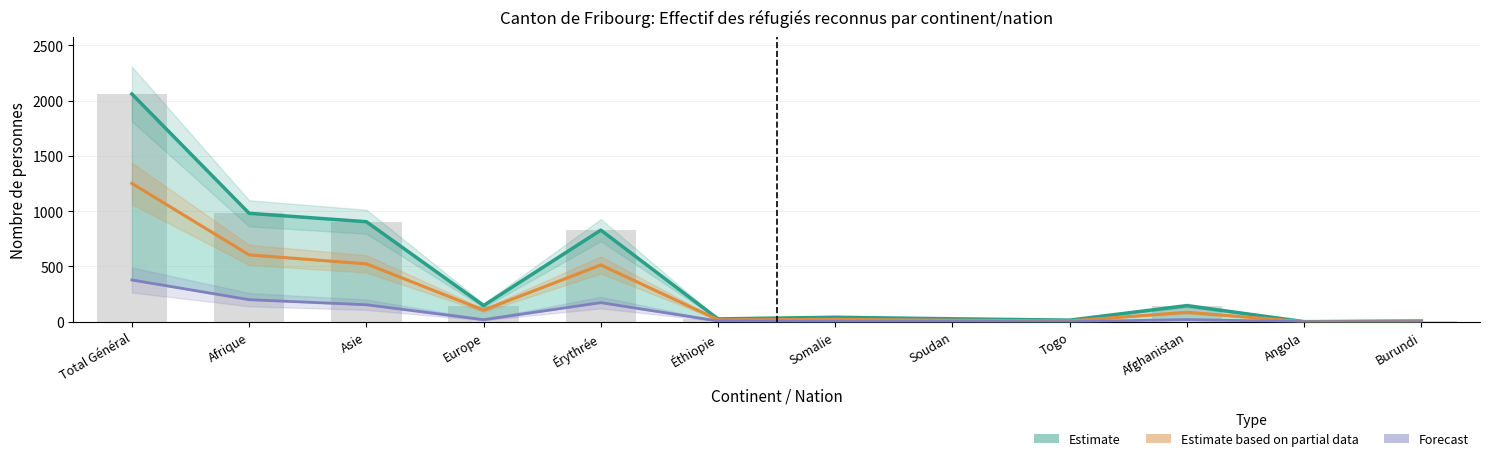

What is the difference between the maximum and minimum values in the Total réfugiés series?

2059